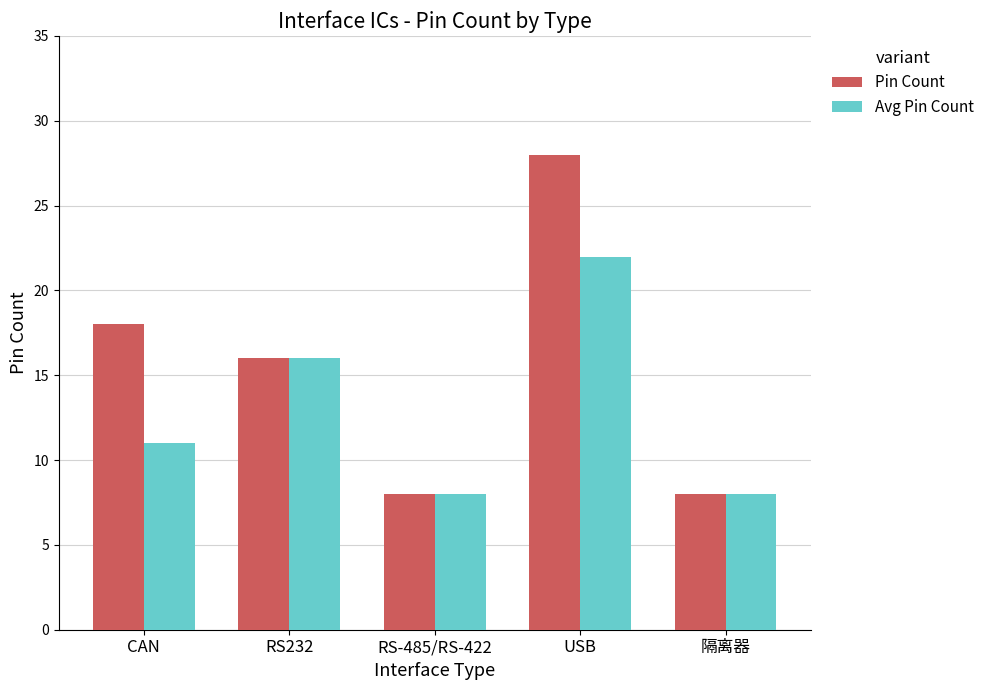

How many bars are there in each group?

2